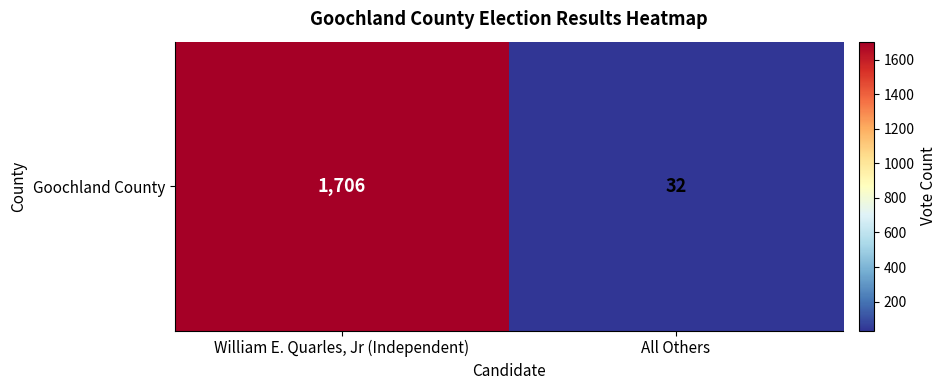

Which has a higher value, William E. Quarles, Jr (Independent) or All Others?

William E. Quarles, Jr (Independent)